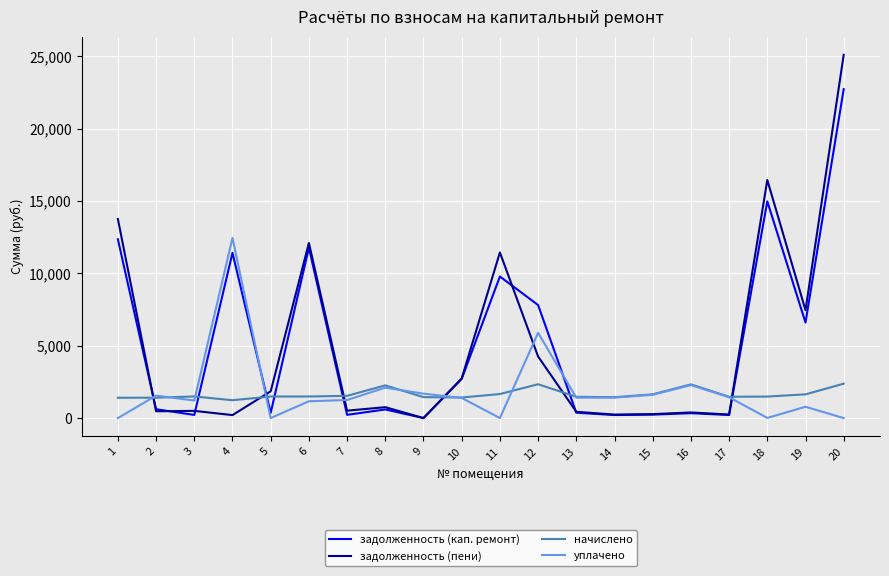

Between 5 and 18, which series saw the biggest shift?

задолженность (кап. ремонт)